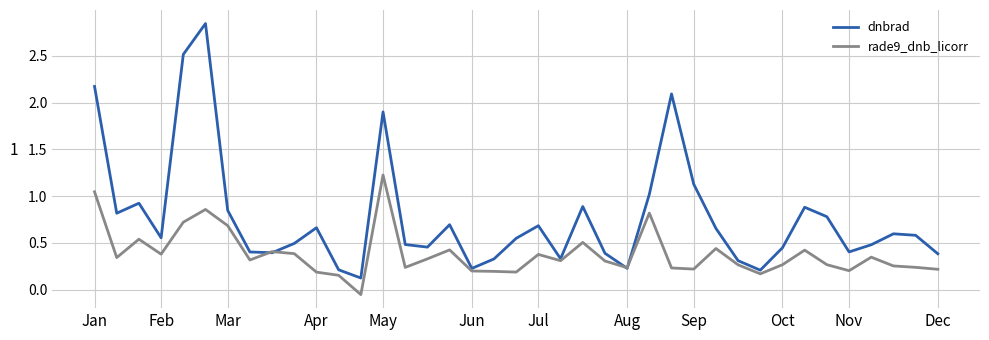

Which series has the largest total across all categories?

dnbrad